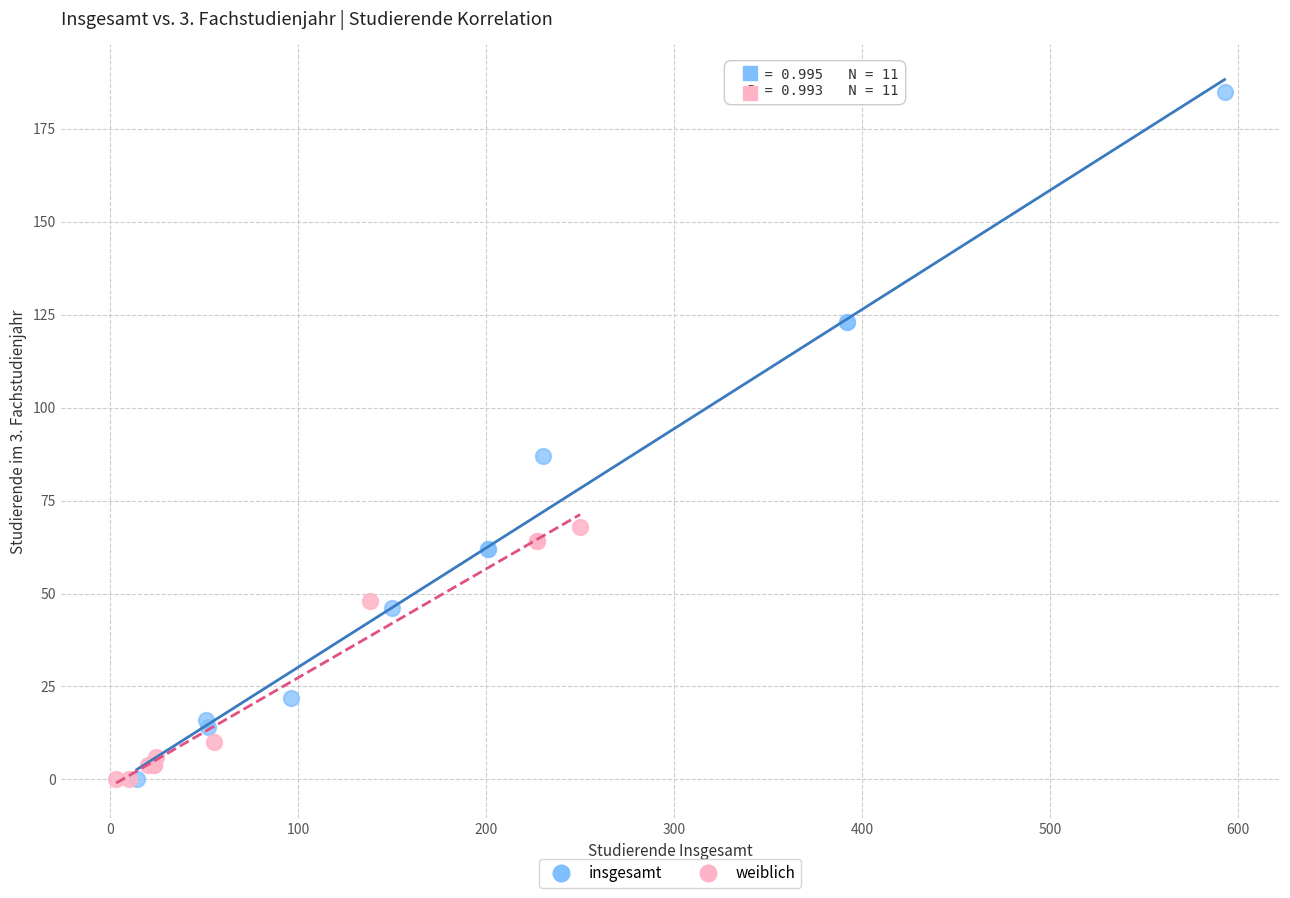

Which series has the largest Y range (max minus min)?

insgesamt